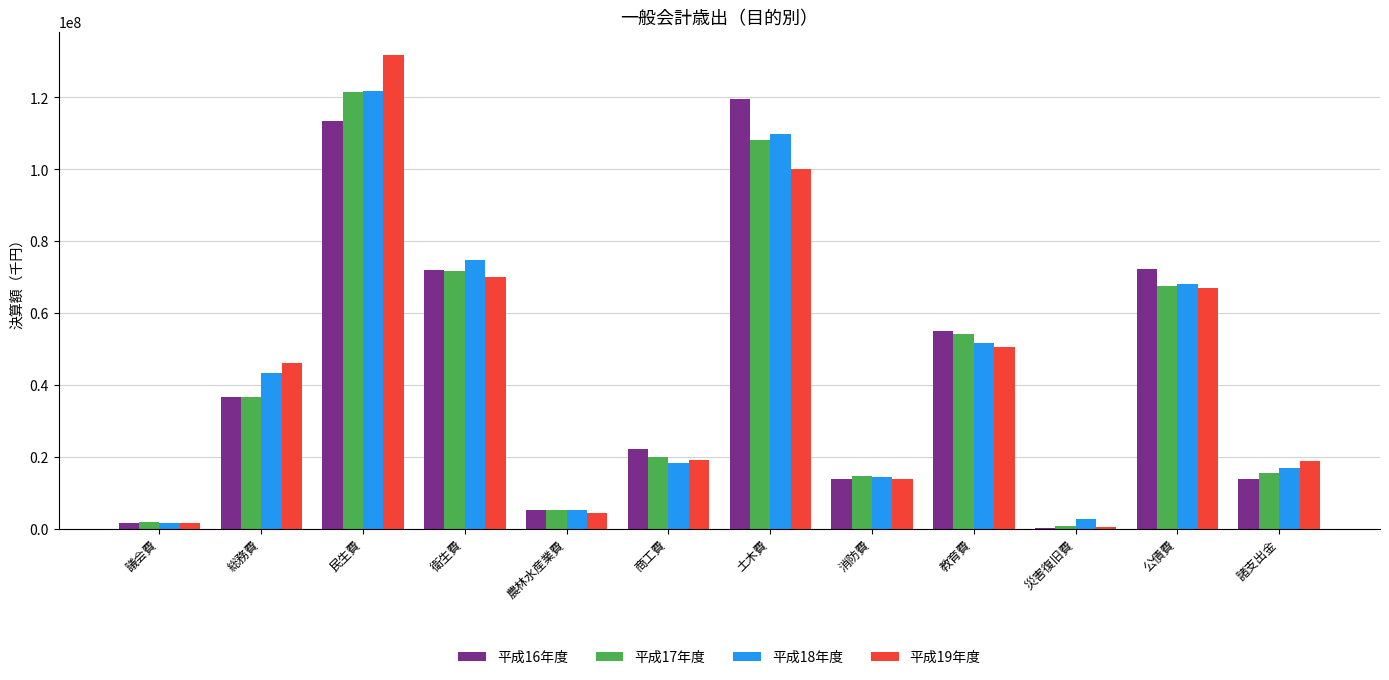

At which category does the chart reach its peak across all series?

民生費